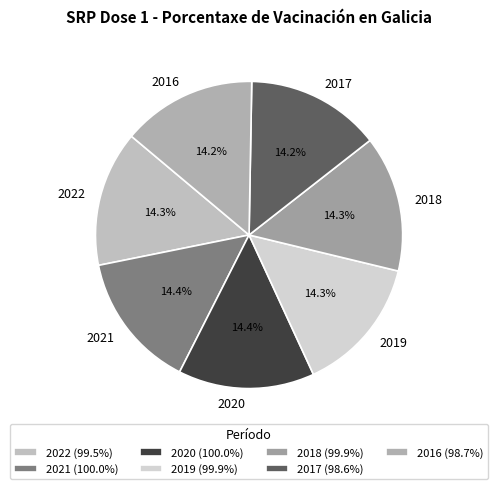

Does 2018 represent more than half of the total?

No